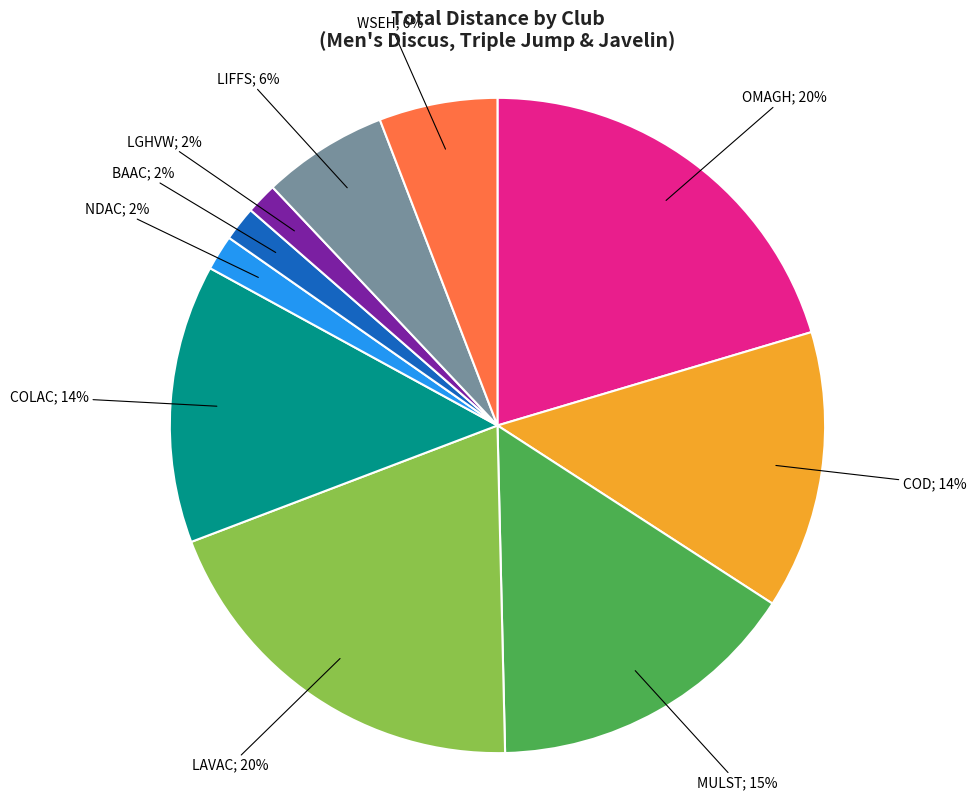

To the nearest percent, what is the average slice percentage?

10%